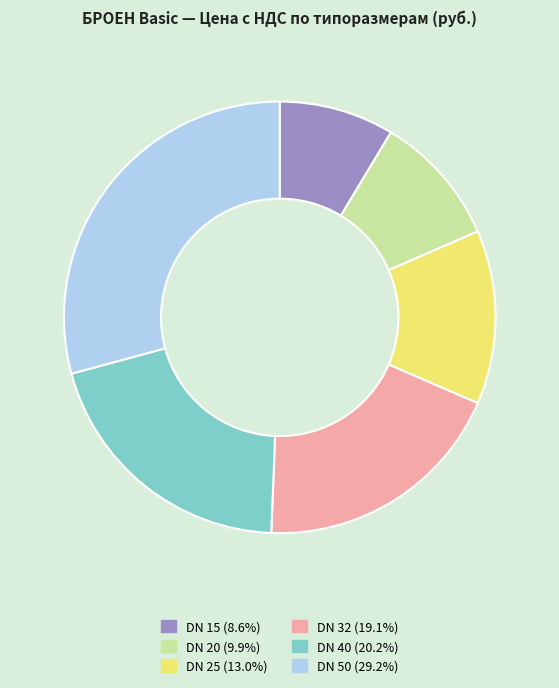

How many segments does this pie chart have?

6